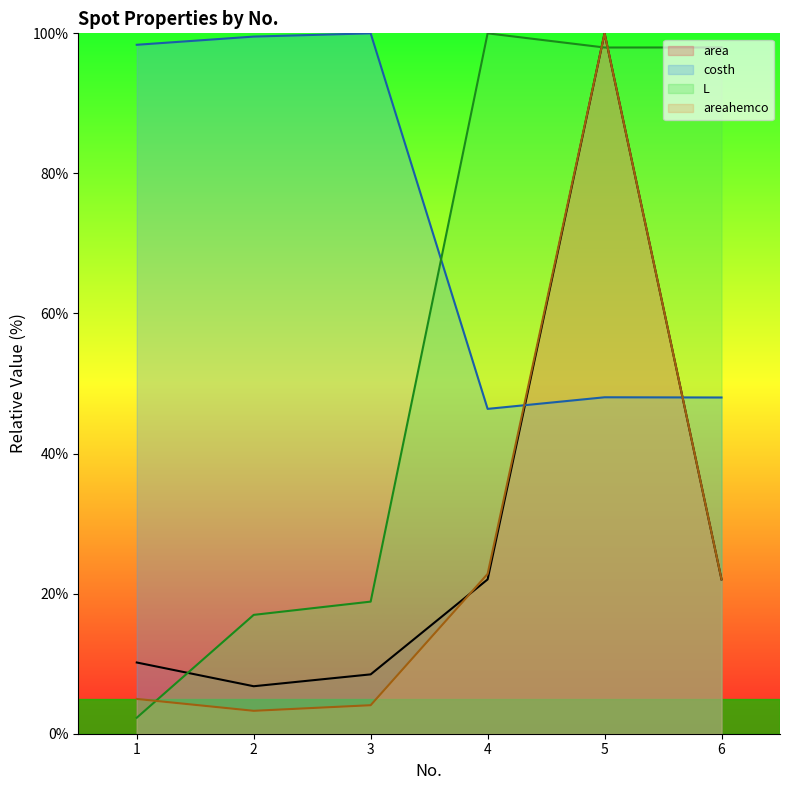

Does the chart display data point markers on the line(s)?

No